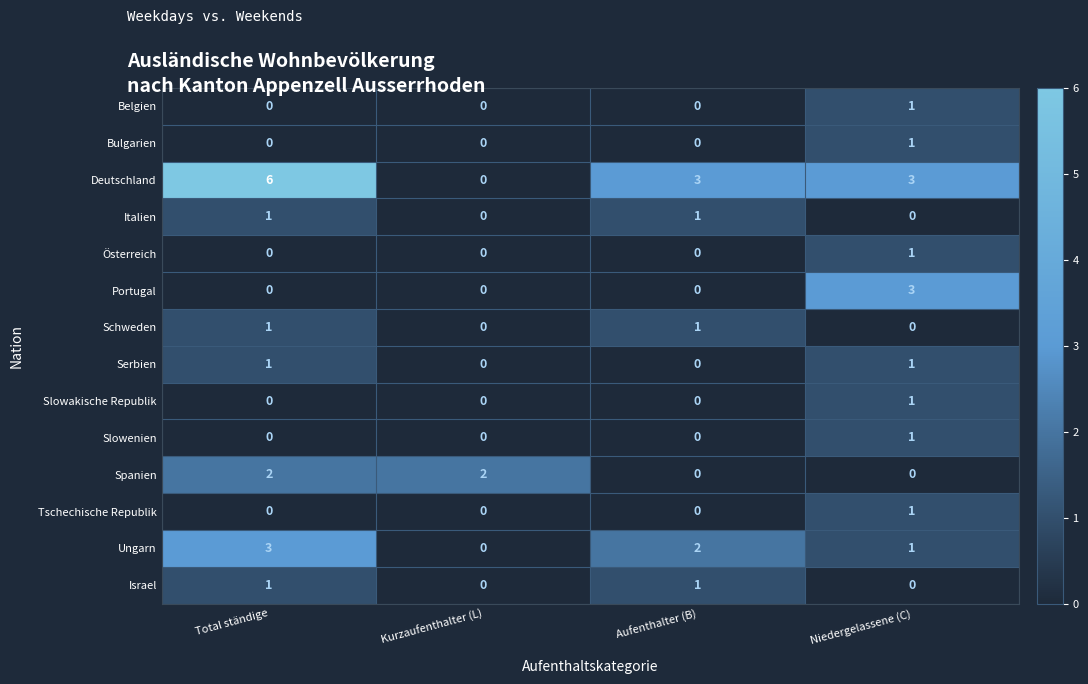

At which category does the chart reach its peak across all series?

Total ständige